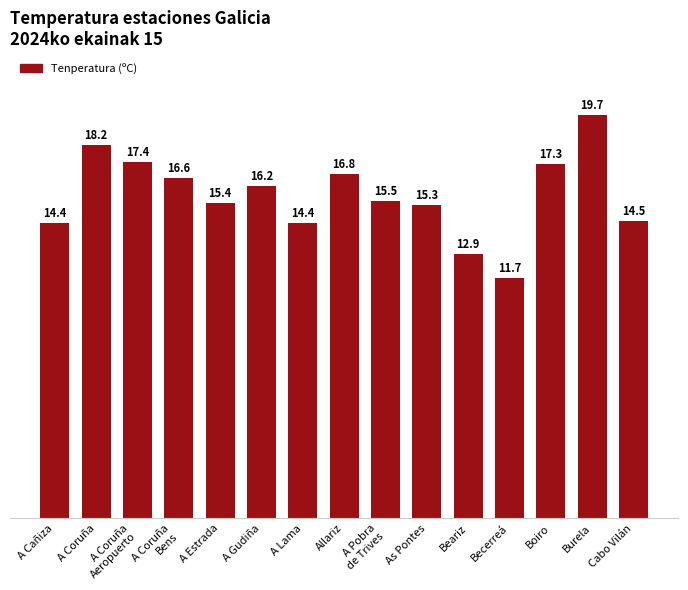

What is the label of the 14th bar from the left?

Burela